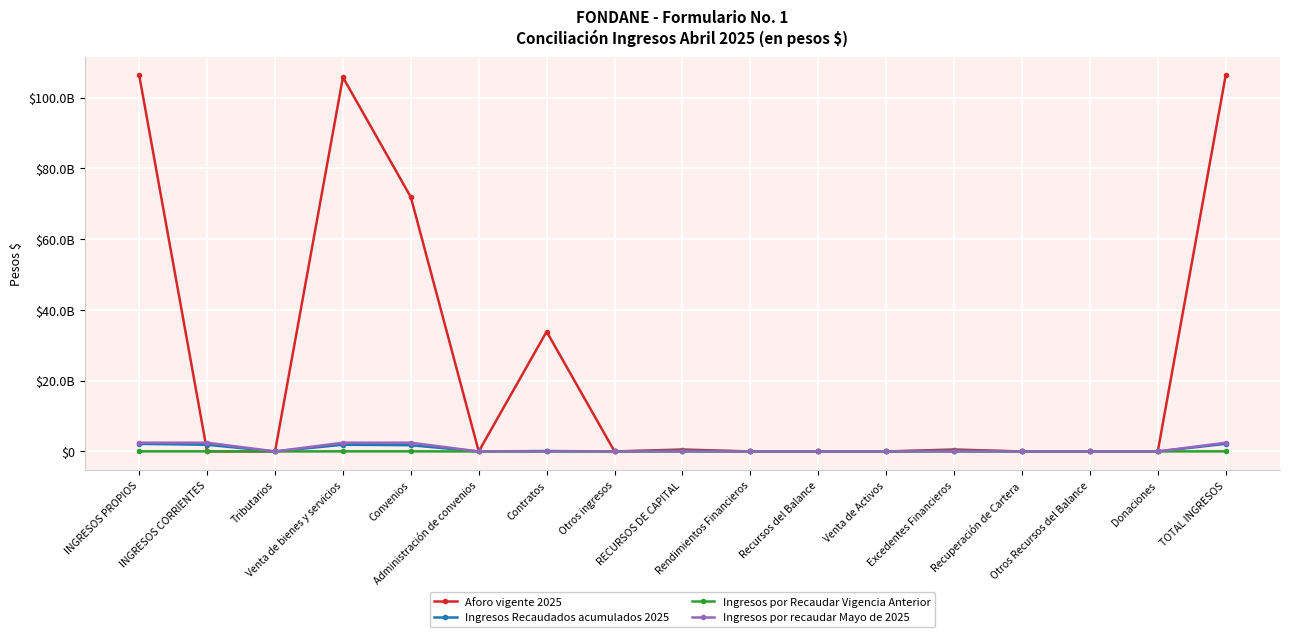

Which series has the widest spread of values?

Aforo vigente 2025